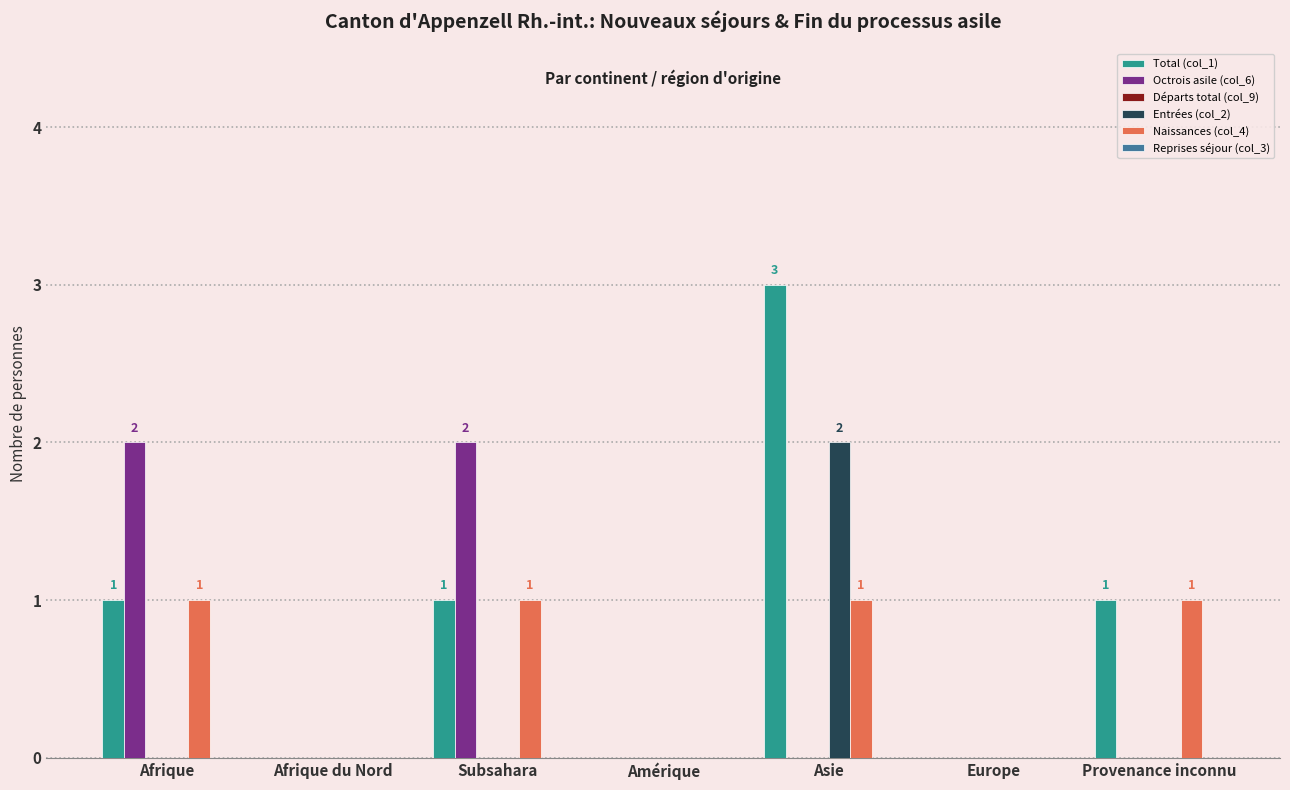

Is the value of Octrois asile (col_6) at Afrique du Nord greater than the value of Total (col_1) at Provenance inconnu?

No